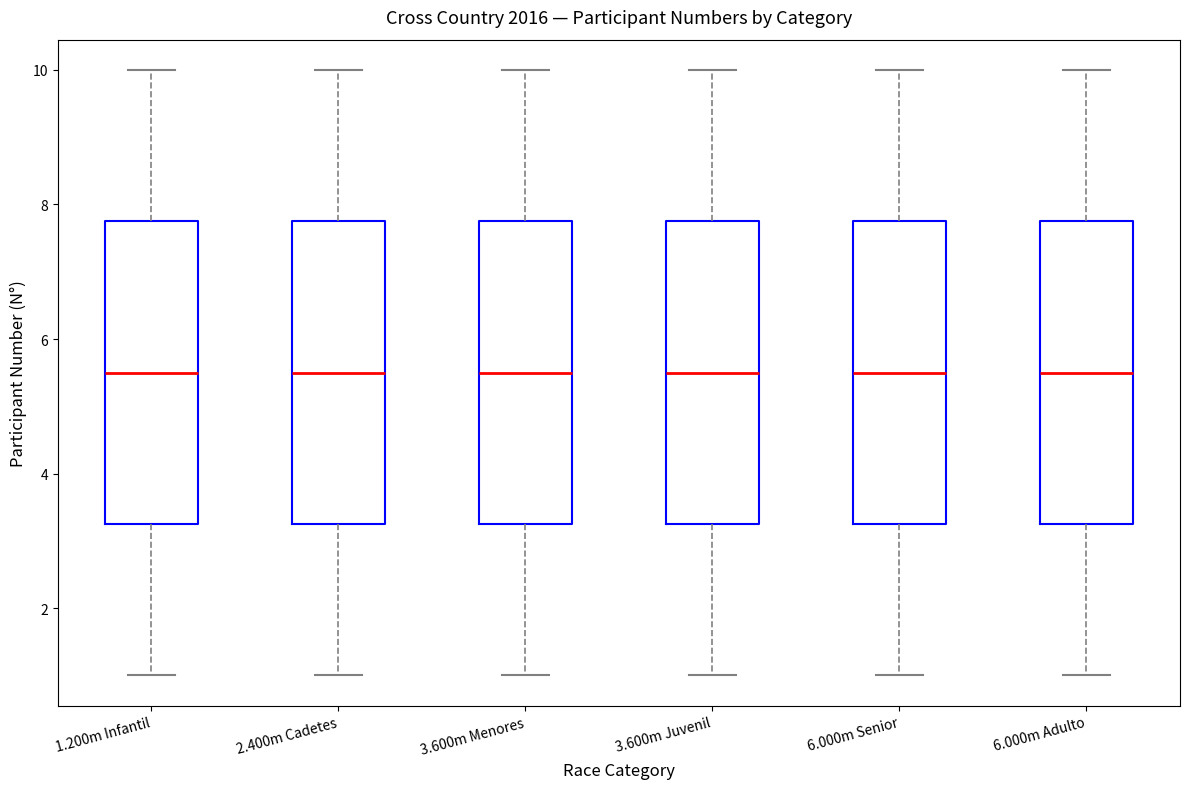

Reading left to right, read every box against the y-axis: the position of its median line, the range the box covers, and the ends of its whiskers. The values are not printed on the chart, so give them approximately, as read against the axis.

1.200m Infantil: median 5.6, box 3.2 to 7.8, whiskers 1.0 to 10.0
2.400m Cadetes: median 5.6, box 3.2 to 7.8, whiskers 1.0 to 10.0
3.600m Menores: median 5.6, box 3.2 to 7.8, whiskers 1.0 to 10.0
3.600m Juvenil: median 5.6, box 3.2 to 7.8, whiskers 1.0 to 10.0
6.000m Senior: median 5.6, box 3.2 to 7.8, whiskers 1.0 to 10.0
6.000m Adulto: median 5.6, box 3.2 to 7.8, whiskers 1.0 to 10.0